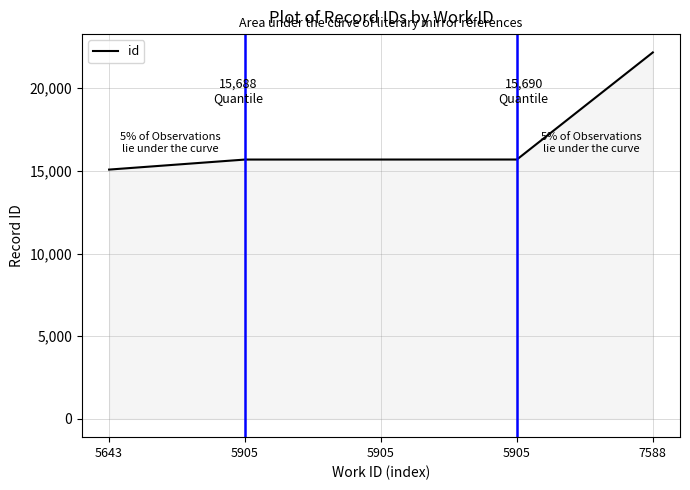

Count the number of categories in the chart.

5